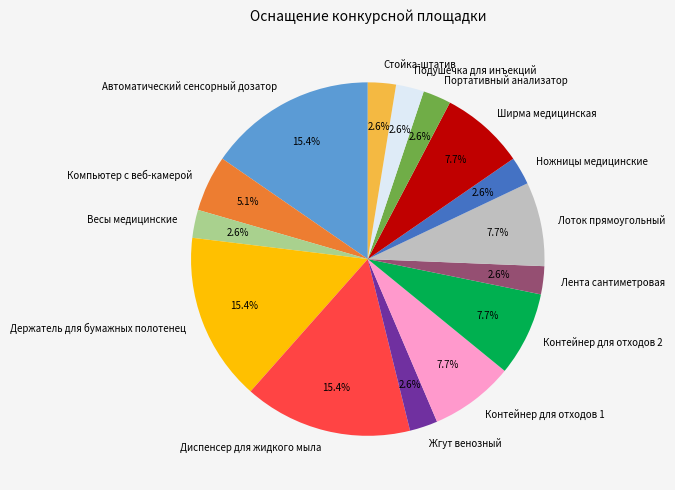

Combined, do Портативный анализатор and Лента сантиметровая account for over 50%?

No